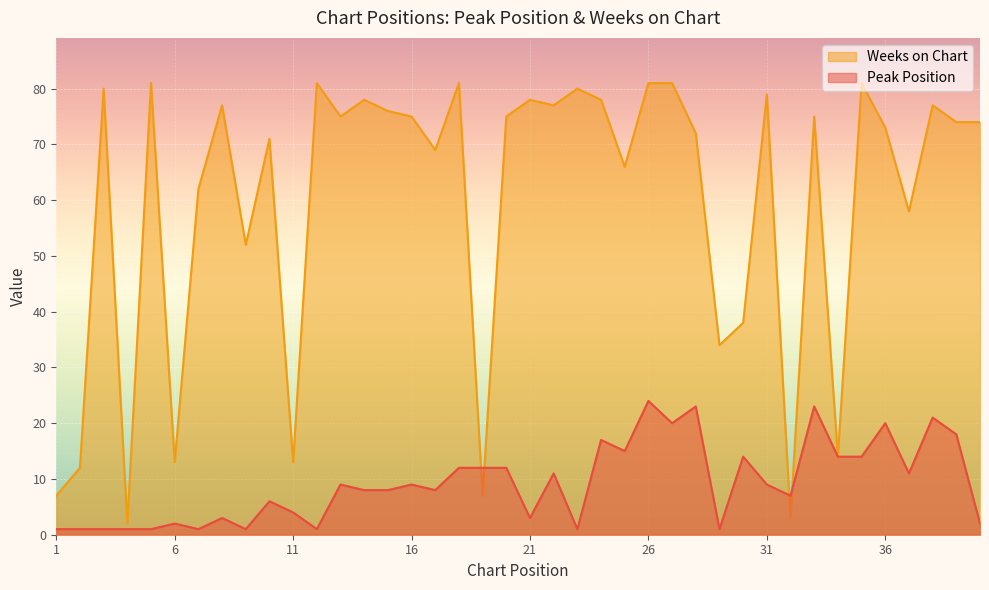

Which series changed the most between 7 and 34?

Weeks on Chart